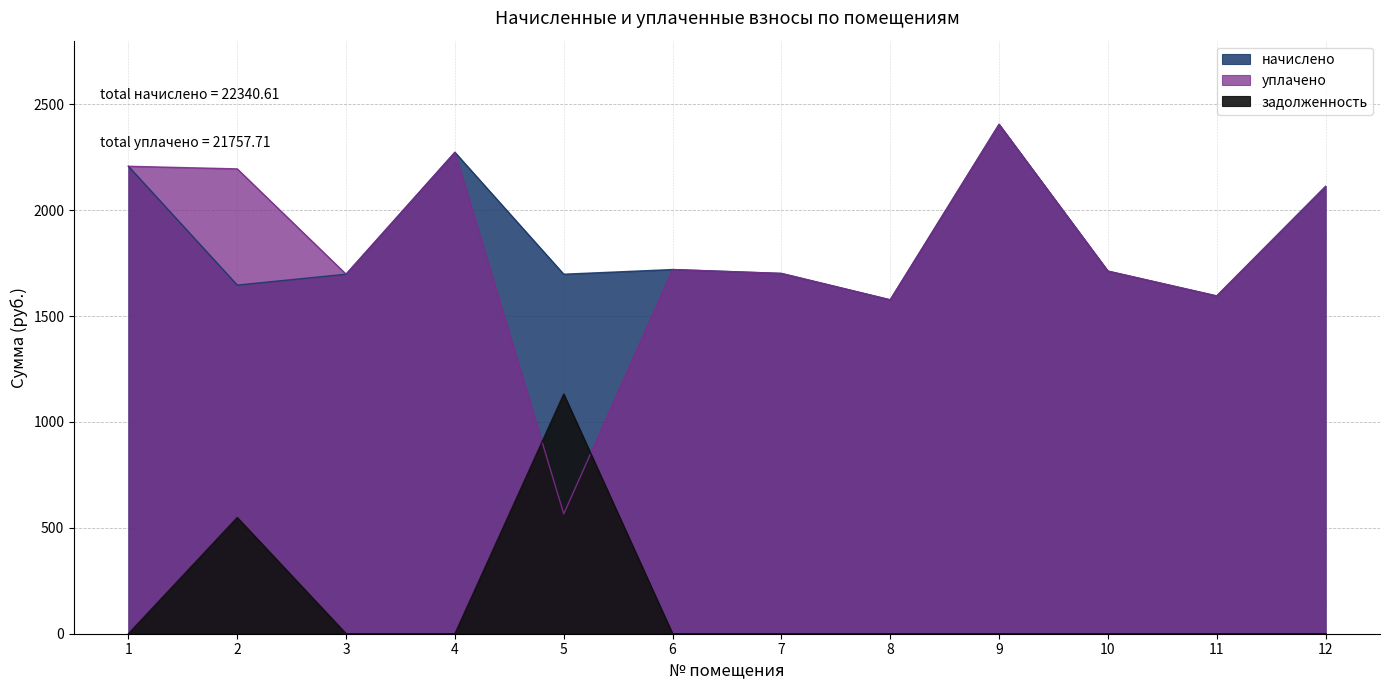

What is the difference between the second highest and minimum values in the уплачено series?

1707.1